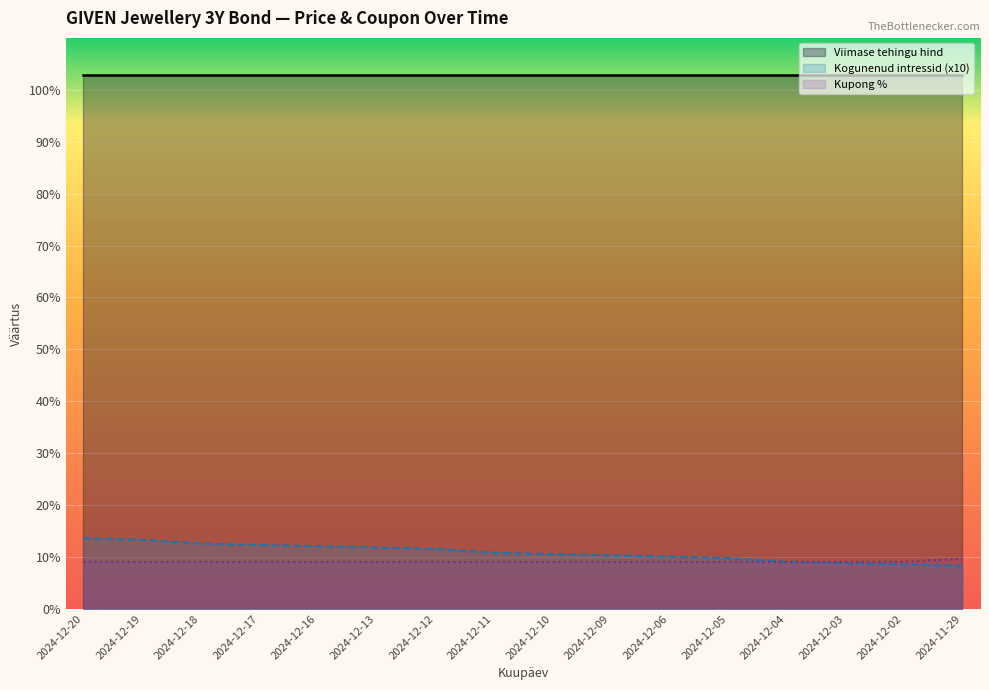

The value at 2024-12-06 is 9.1. True or false?

True